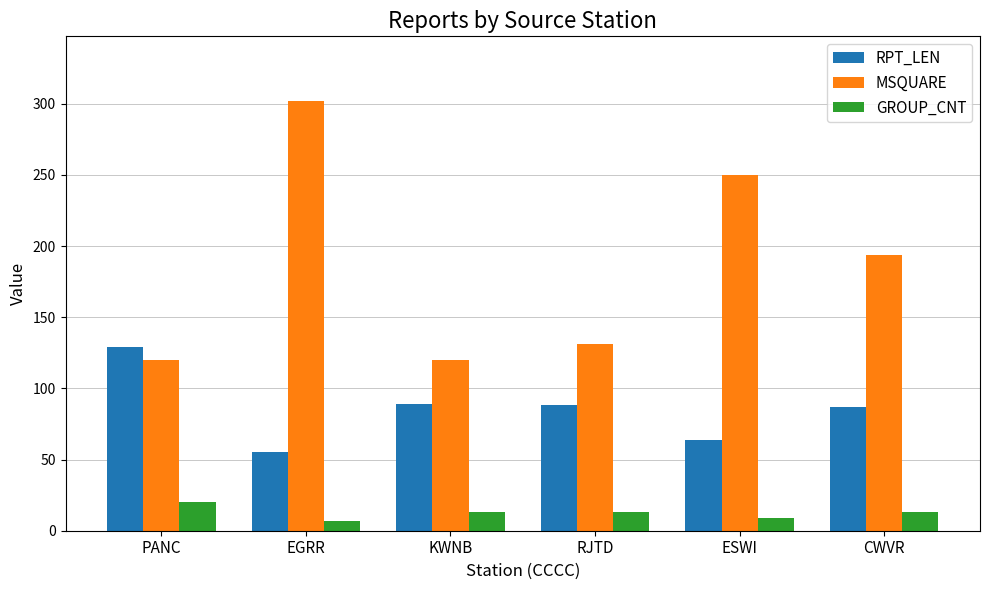

Rank the series at KWNB from lowest to highest value.

GROUP_CNT, RPT_LEN, MSQUARE